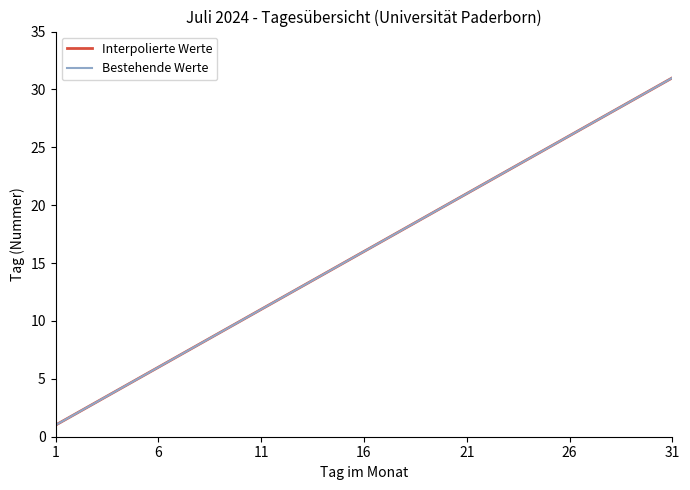

Does the chart have visible grid lines?

No